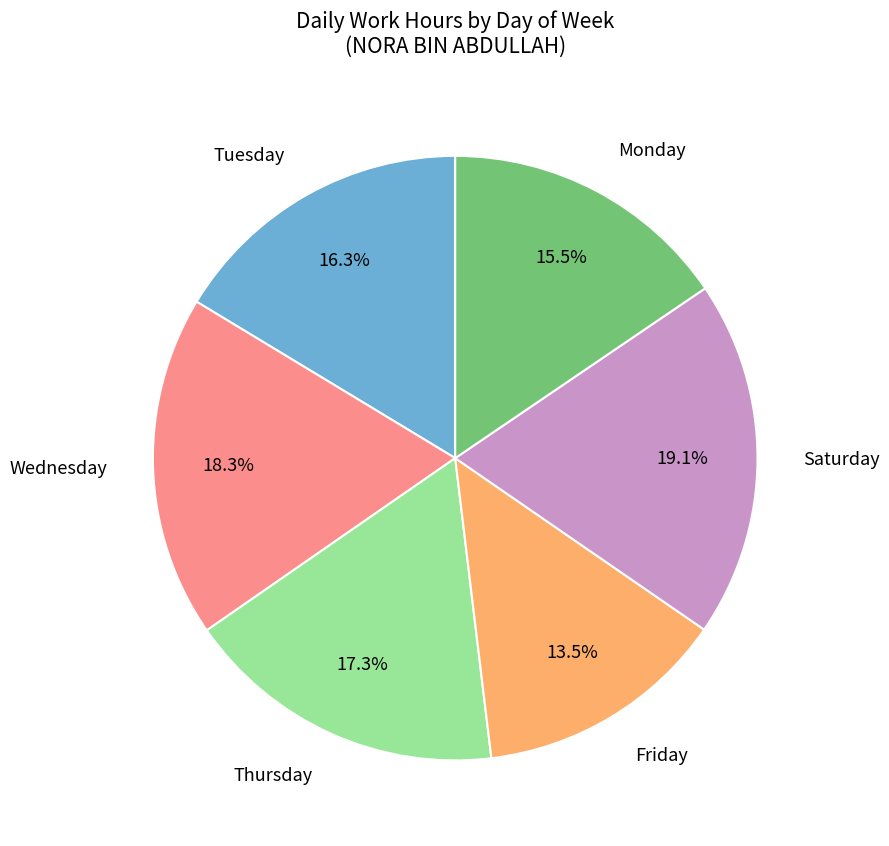

Is there a majority slice in this chart?

No